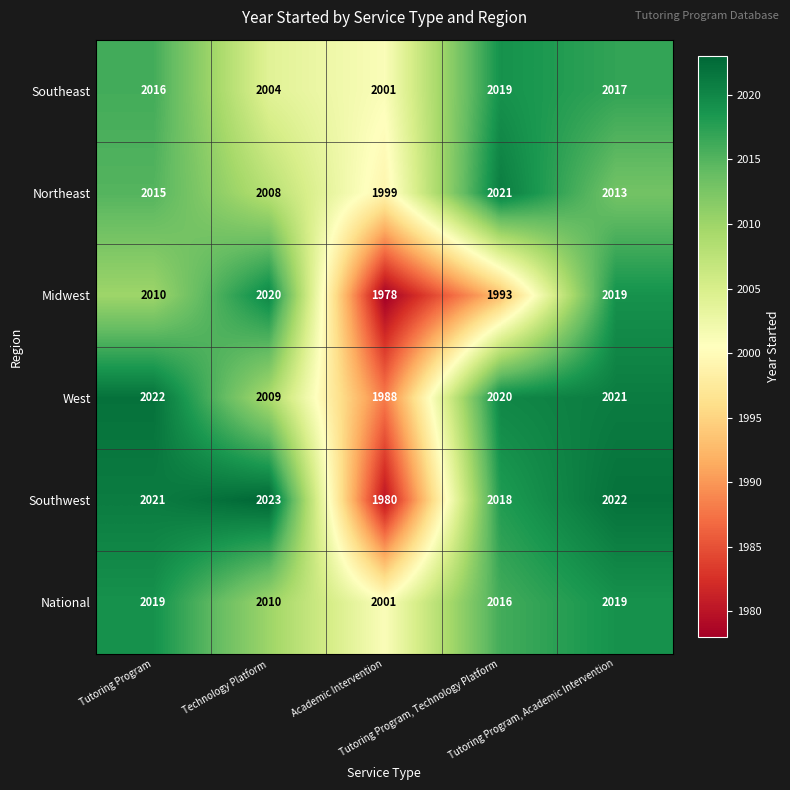

Which series has the largest total across all categories?

National